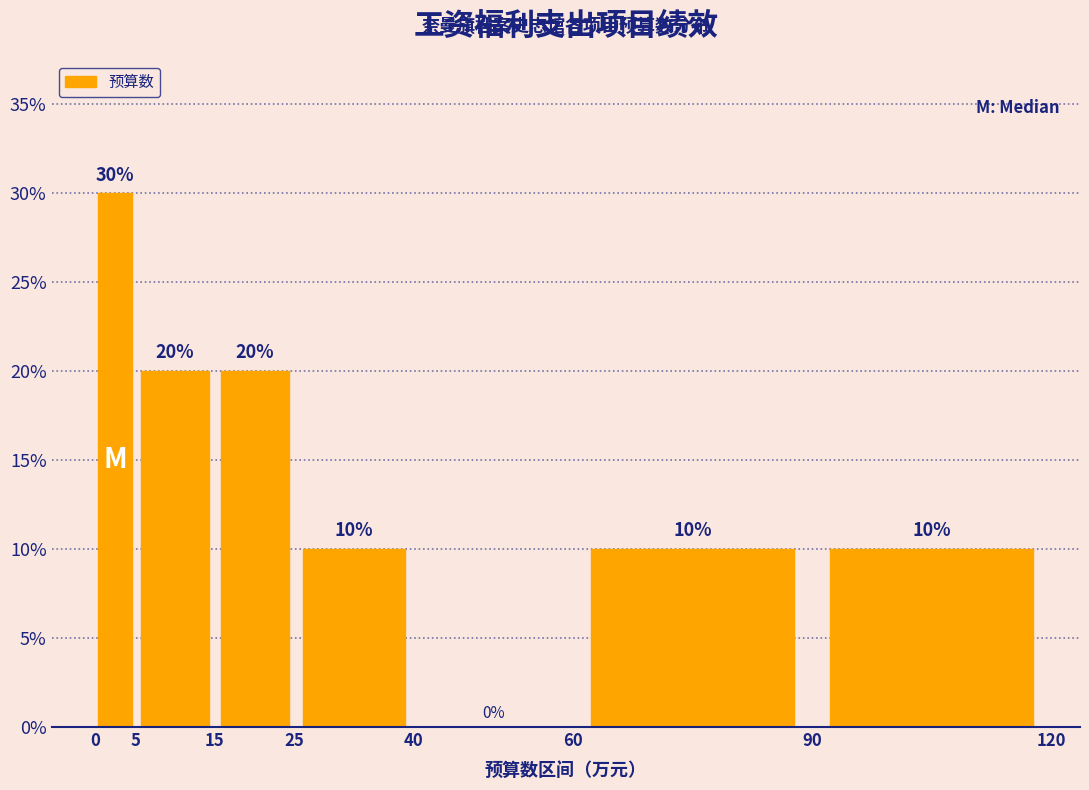

Reading left to right, transcribe this chart: for each bar, give the range it covers on the x-axis and its height.

0 to 5: 30
5 to 15: 20
15 to 25: 20
25 to 40: 10
40 to 60: 0
60 to 90: 10
90 to 120: 10